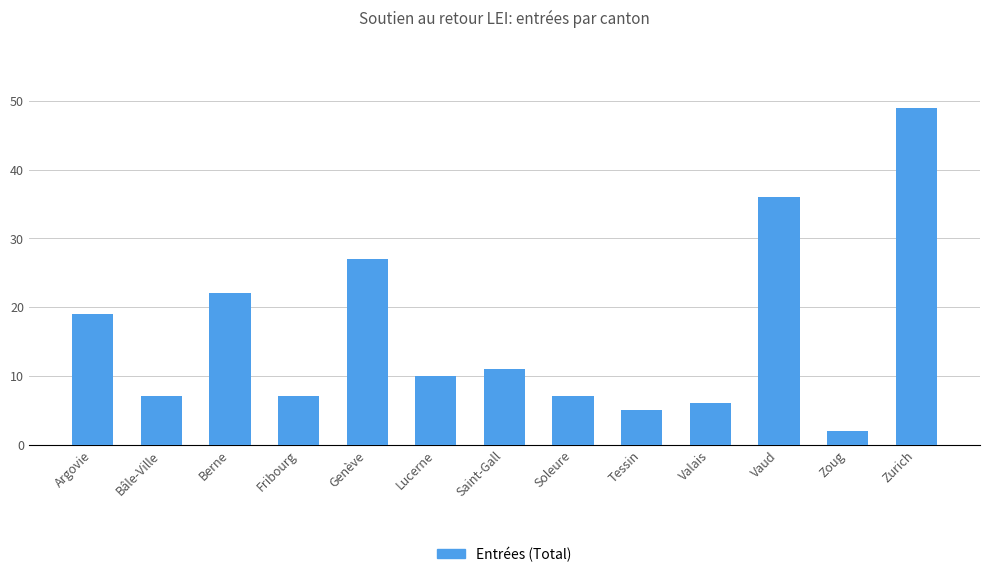

What is the label of the 3rd bar from the right?

Vaud